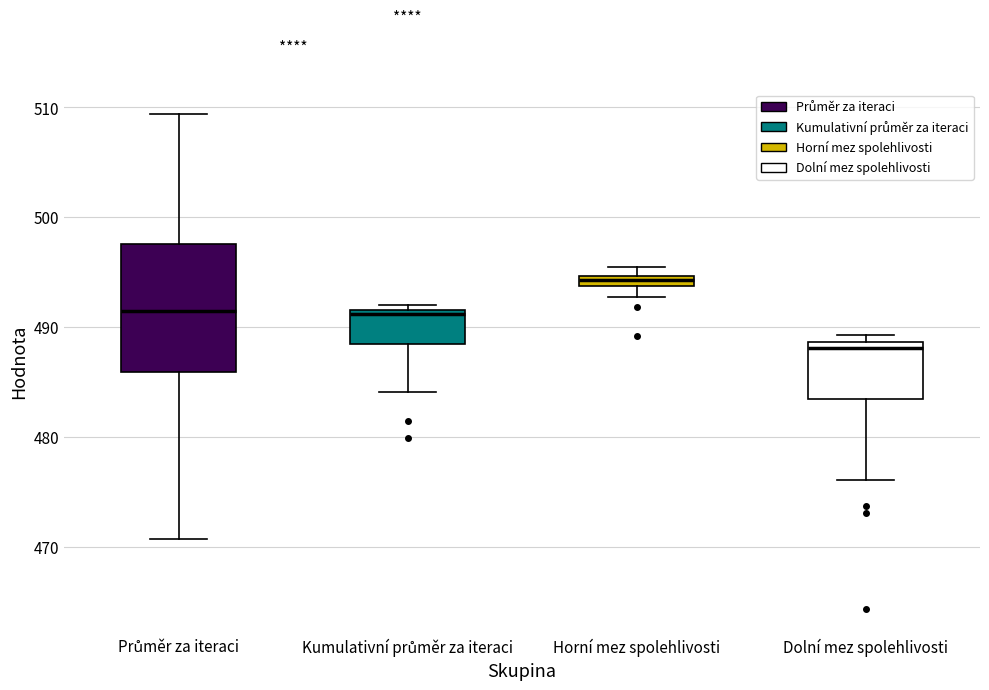

Where is the lower edge of the box for Horní mez spolehlivosti on the y-axis? The values are not printed on the chart, so give them approximately, as read against the axis.

494